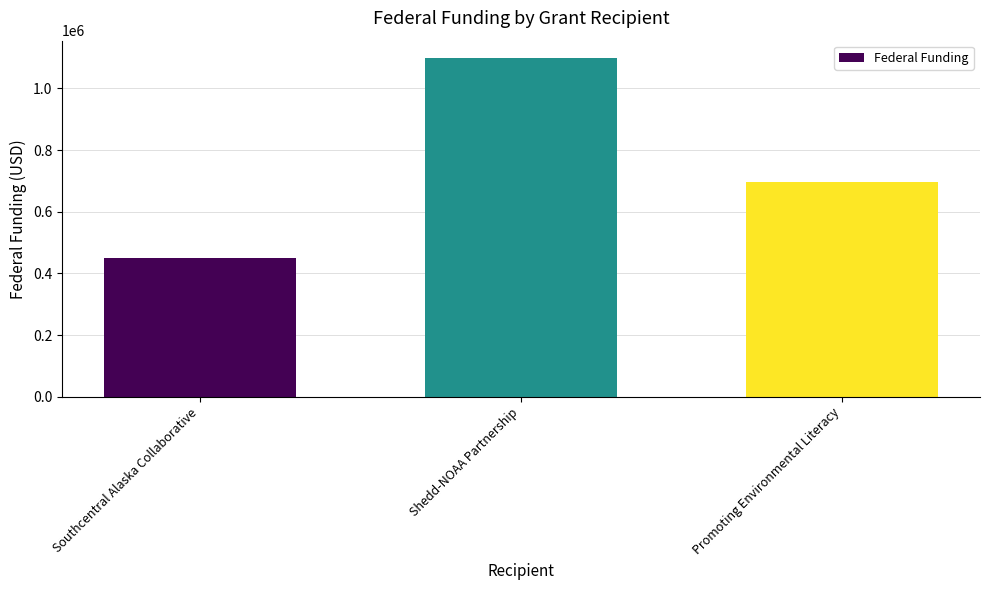

Read the value at Promoting Environmental Literacy, to the nearest 100.

696700